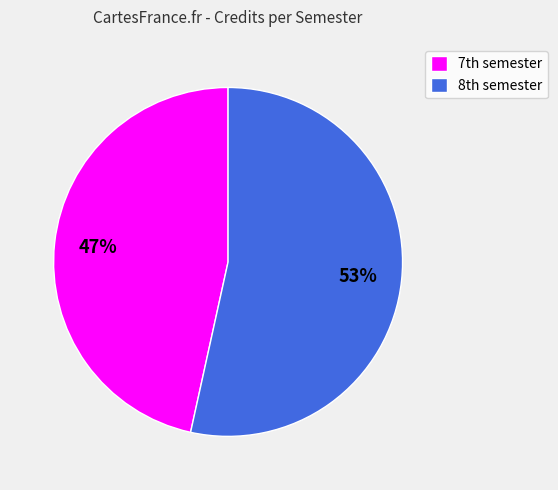

Which category has the smallest portion of the pie?

7th semester